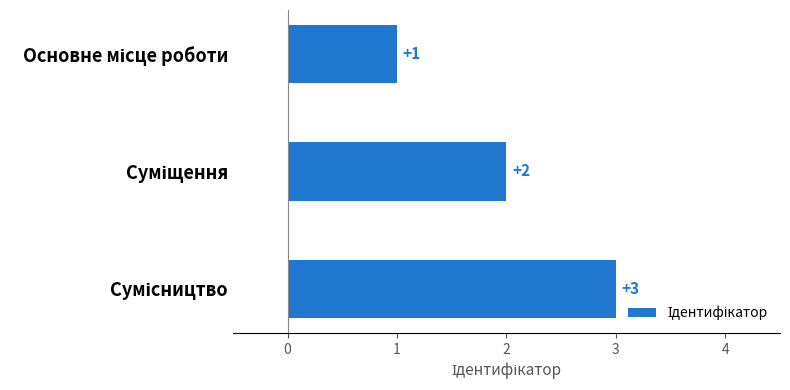

How many values are between 1 and 3?

3